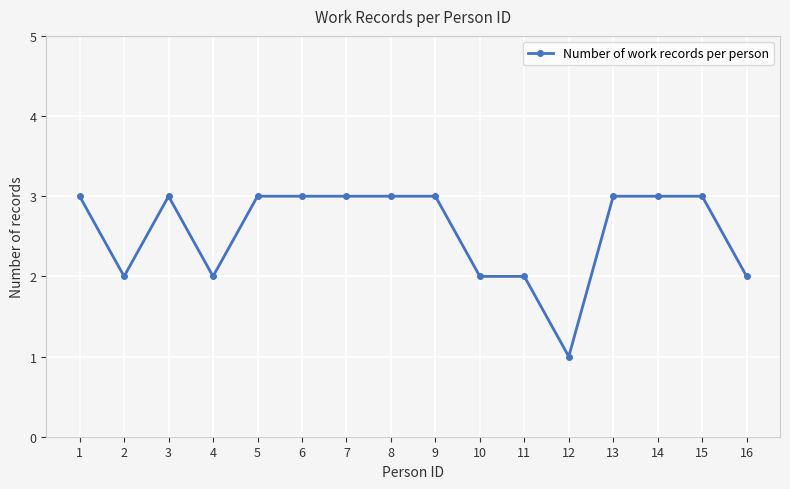

What is the minimum value shown in the chart?

1